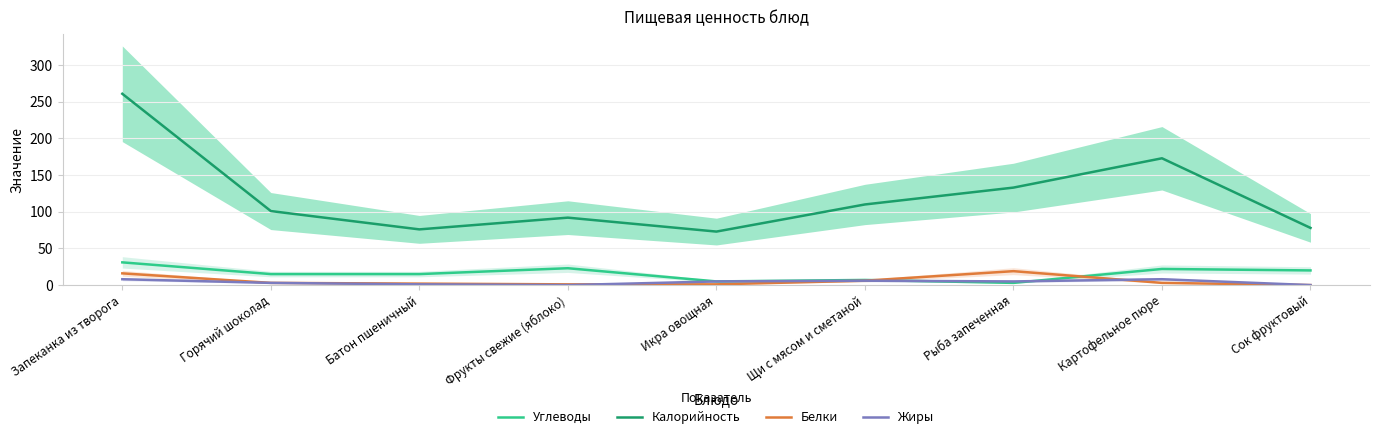

True or false: Жиры has more than 2 points higher than both neighbors.

False